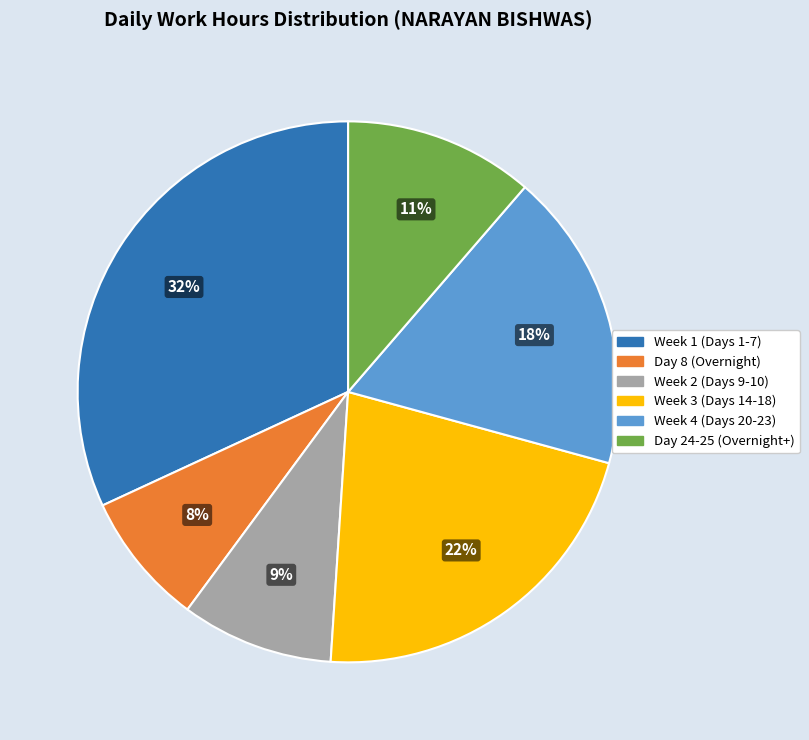

Which category has the biggest portion of the pie?

Week 1 (Days 1-7)